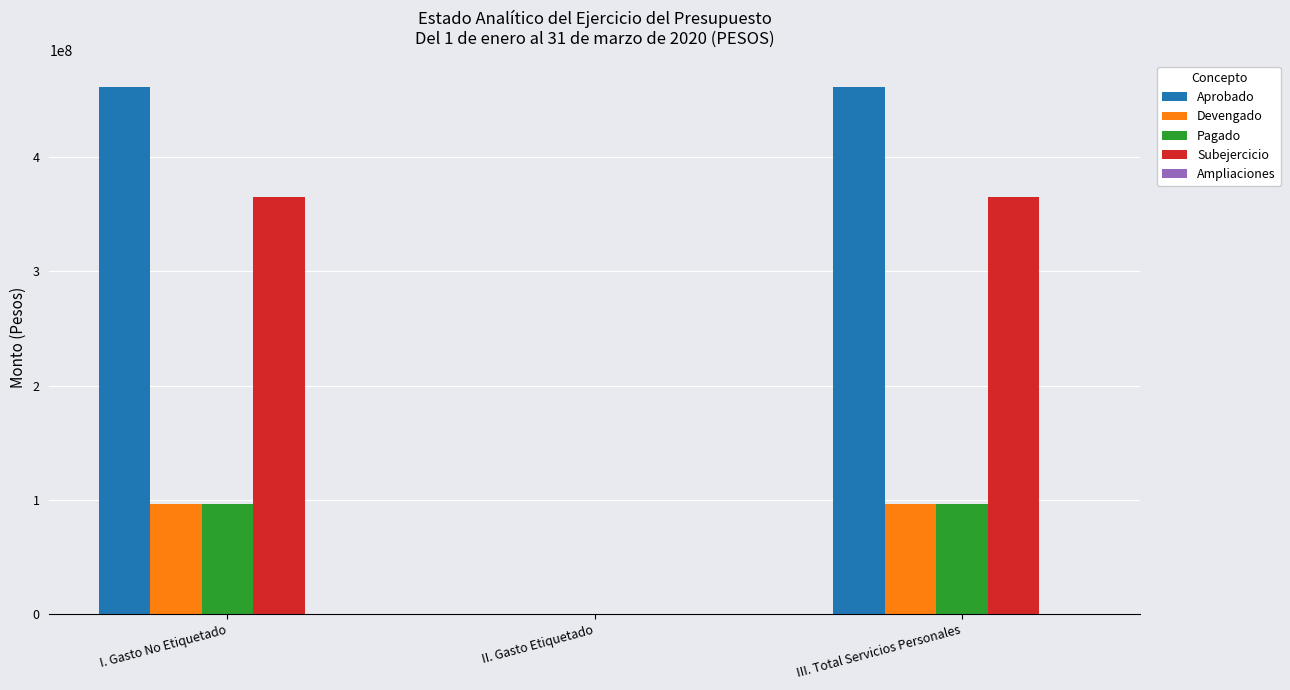

Which series has the largest total across all categories?

Aprobado